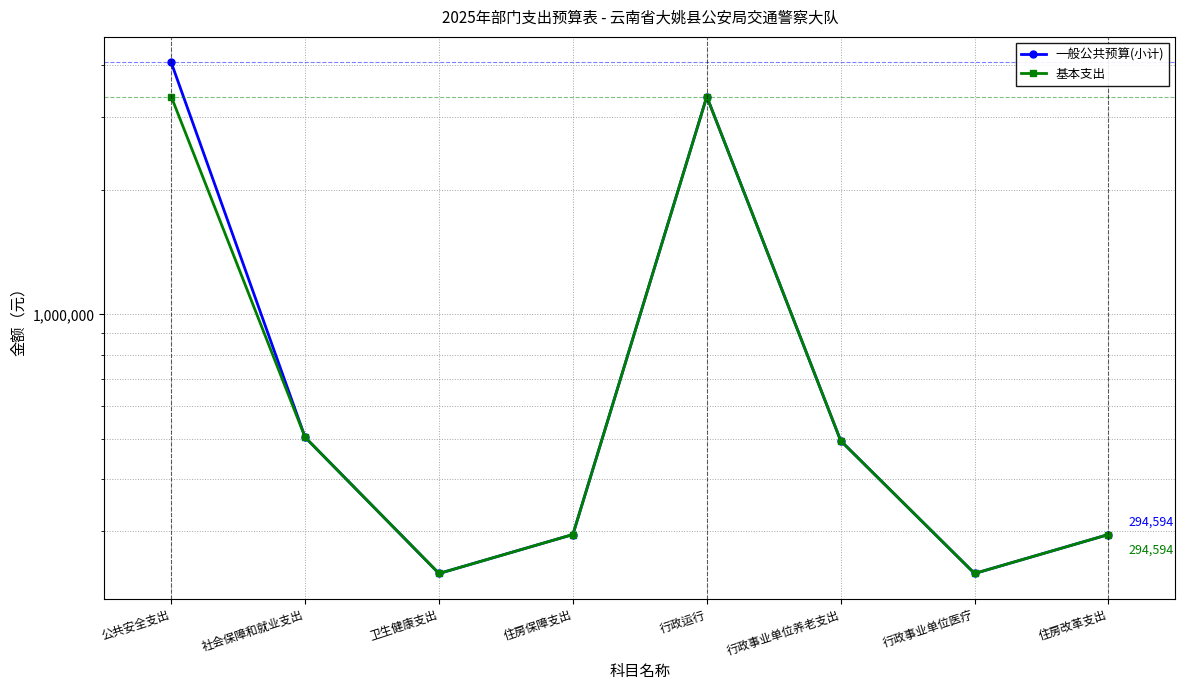

Rank the series at 住房改革支出 from highest to lowest value.

一般公共预算(小计), 基本支出